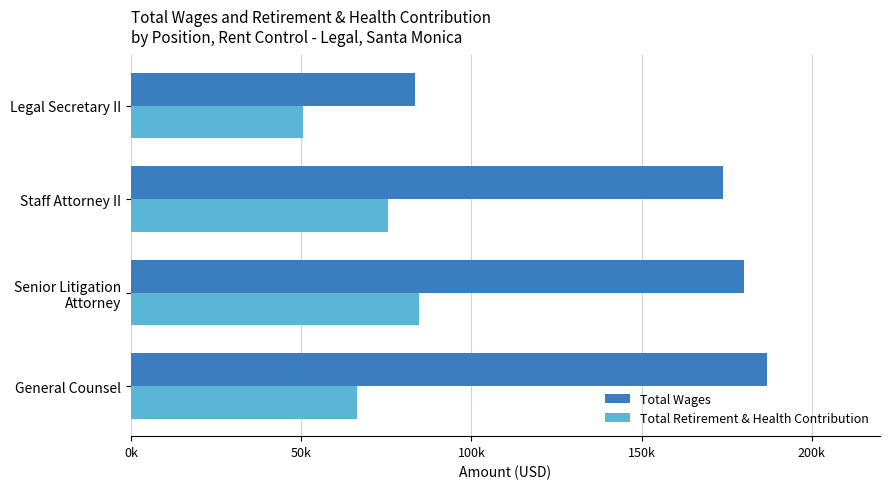

What is the greatest value displayed?

186876